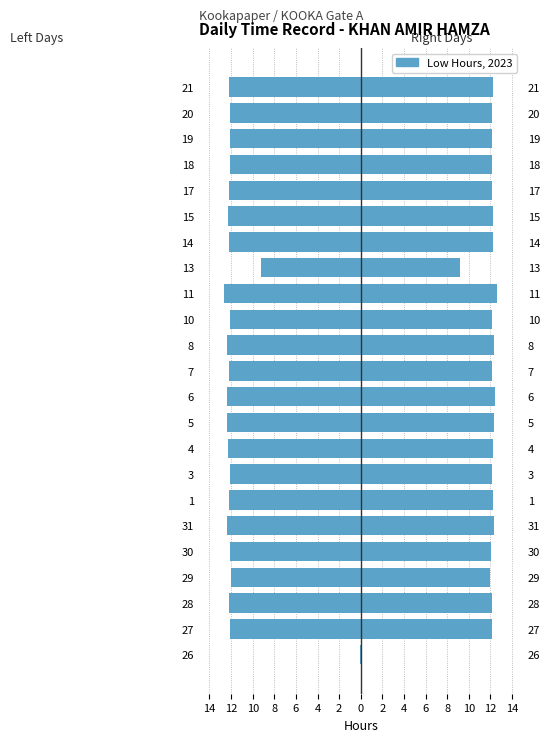

What is the average value of the Low (Right) series?

11.6